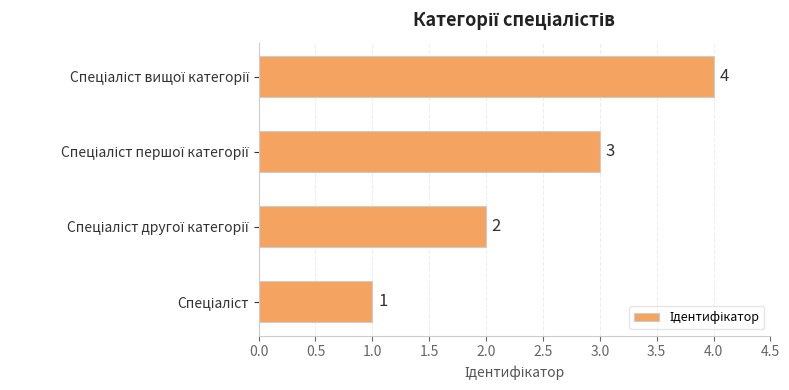

What is the maximum value shown in the chart?

4